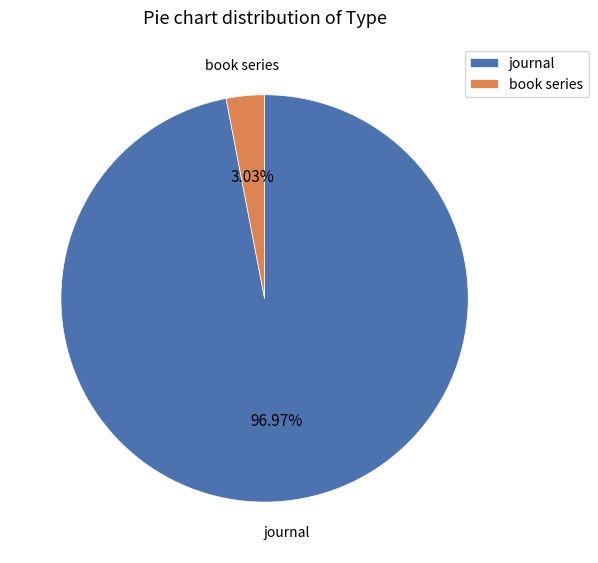

Which slice is the smallest?

book series